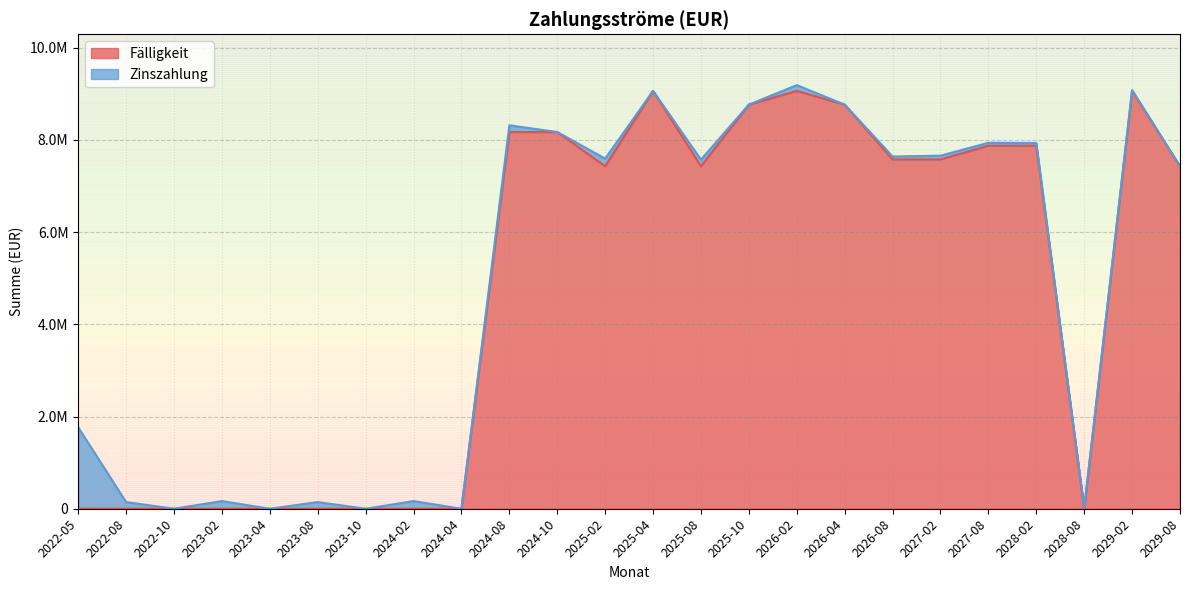

Reading left to right, what are all the values shown in this chart?

2022-05=0	2022-08=0	2022-10=0	2023-02=0	2023-04=0	2023-08=0	2023-10=0	2024-02=0	2024-04=0	2024-08=8170000	2024-10=8170000	2025-02=7427000	2025-04=9061000	2025-08=7427000	2025-10=8764000	2026-02=9061000	2026-04=8764000	2026-08=7576000	2027-02=7576000	2027-08=7873000	2028-02=7873000	2028-08=0	2029-02=9061000	2029-08=7427000